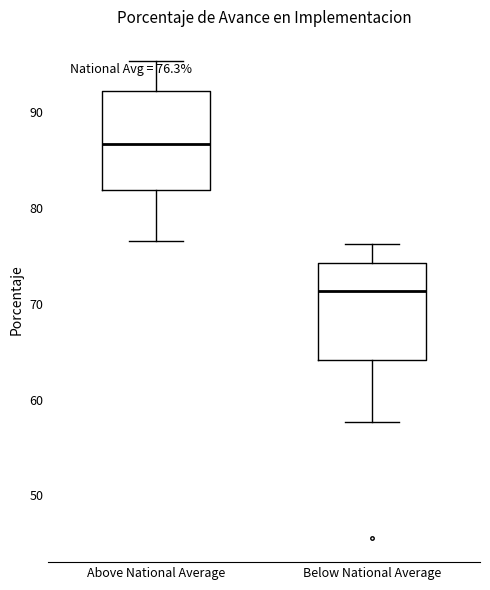

Which box has the lowest median line?

Below National Average